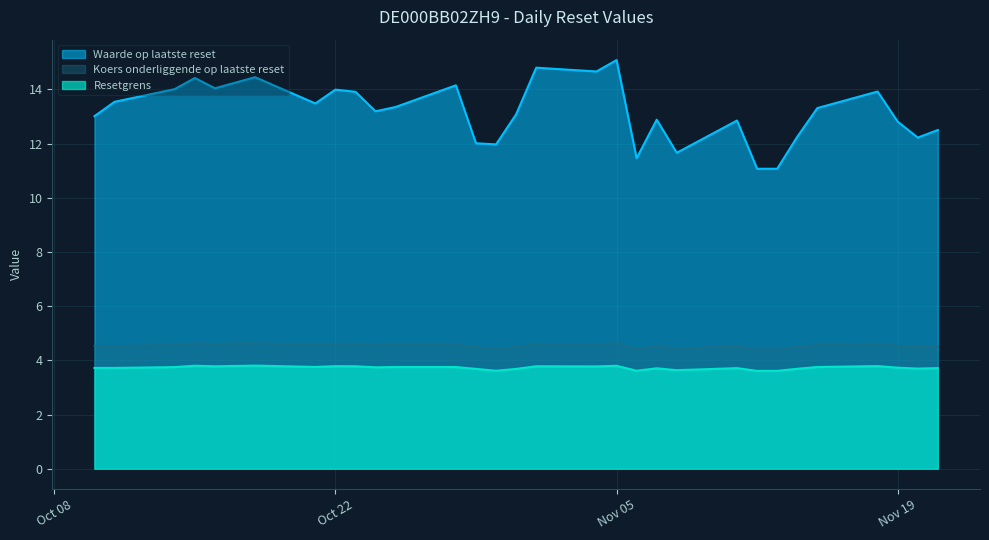

Count the number of data series in this chart.

3